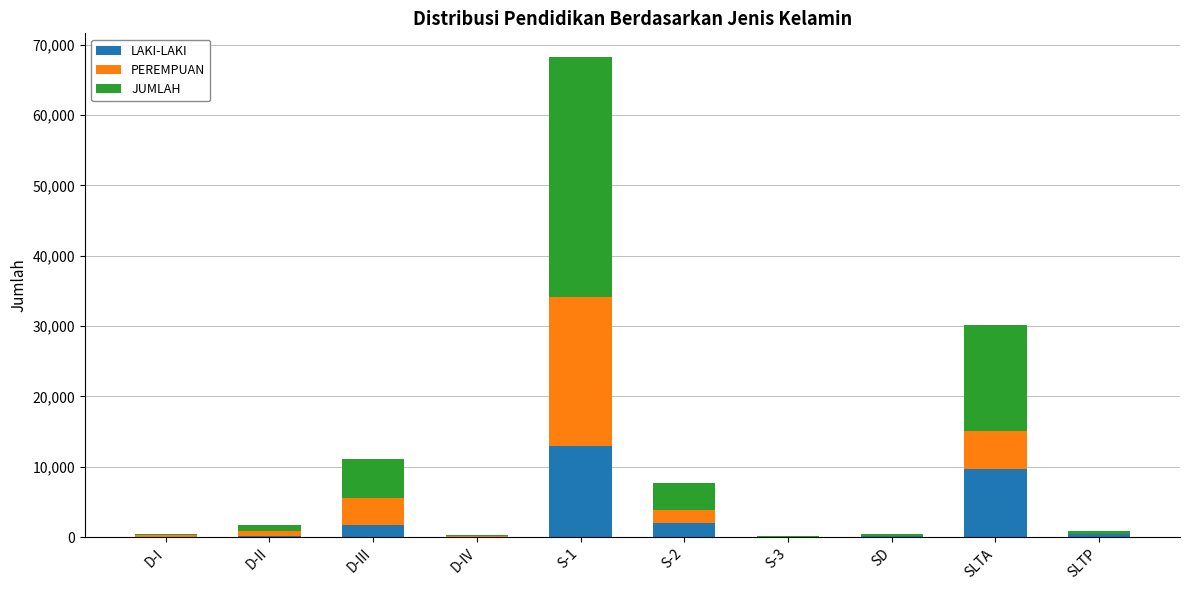

At which category is the sum across all series the highest?

S-1